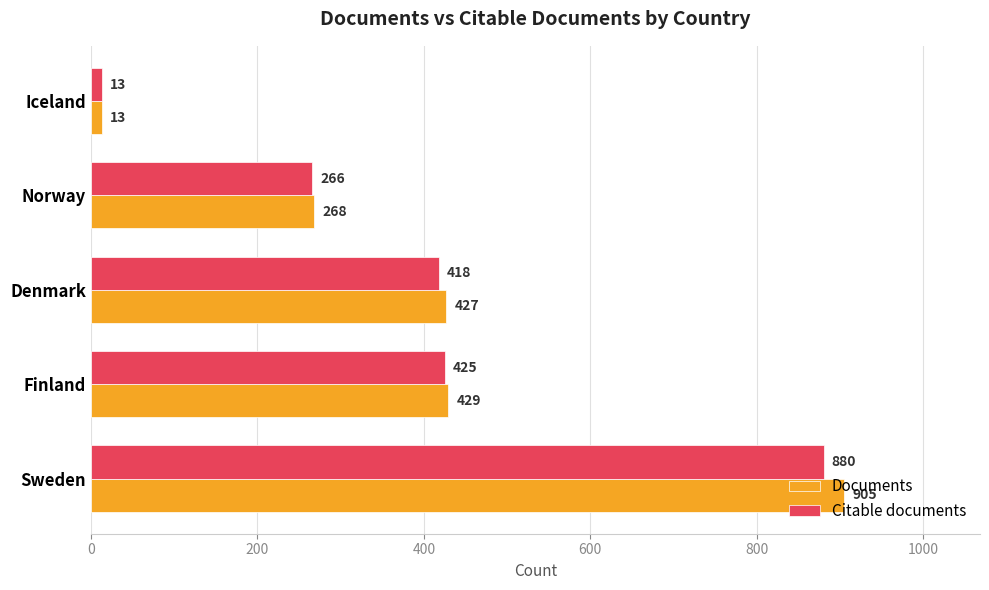

What is the difference between the maximum and minimum values in the Citable documents series?

867